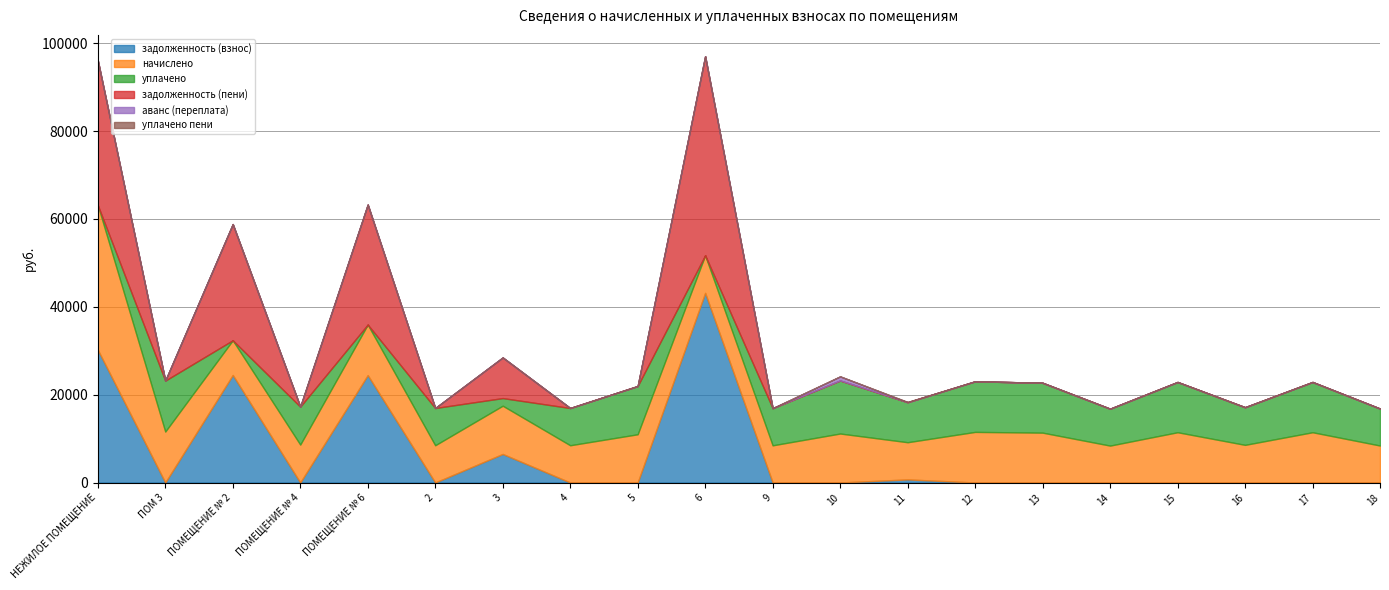

Which series ends up on top after the final intersection of уплачено and задолженность (пени)?

уплачено